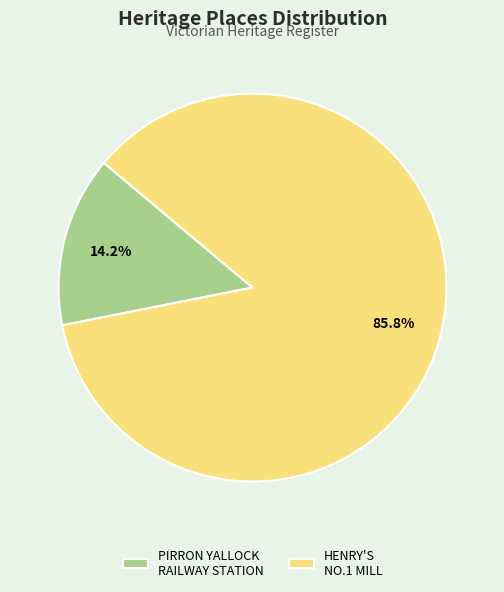

What is the largest slice in the pie chart?

HENRY'S NO.1 MILL